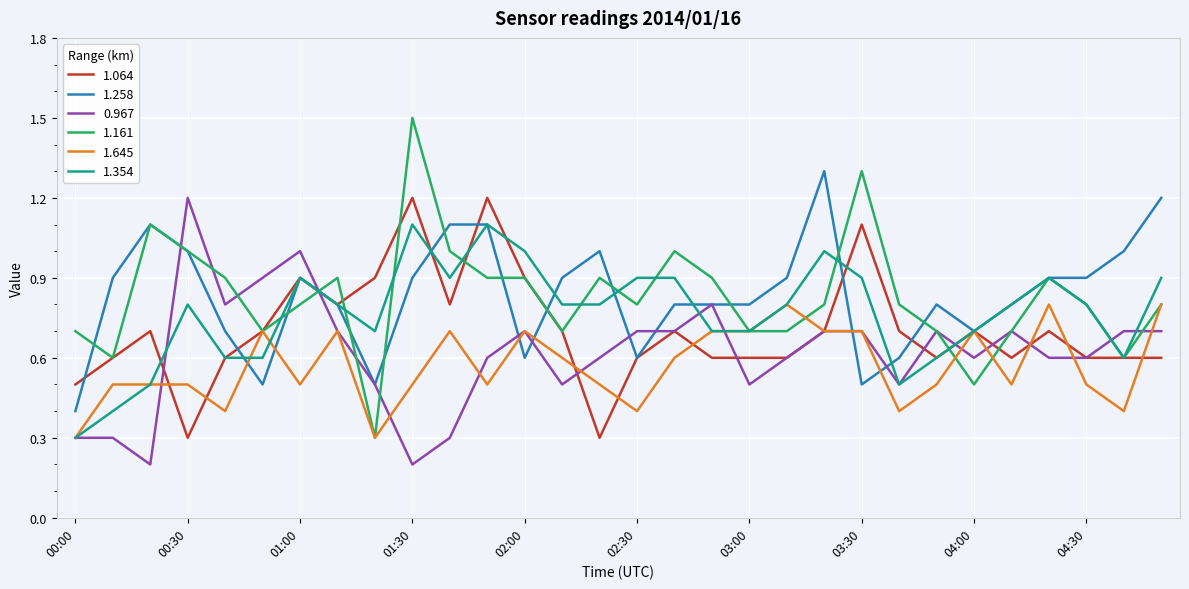

Reading right to left, extract all data points from this chart.

1.064: 0.6	0.6	0.6	0.7	0.6	0.7	0.6	0.7	1.1	0.7	0.6	0.6	0.6	0.7	0.6	0.3	0.7	0.9	1.2	0.8	1.2	0.9	0.8	0.9	0.7	0.6	0.3	0.7	0.6	0.5
1.258: 1.2	1.0	0.9	0.9	0.8	0.7	0.8	0.6	0.5	1.3	0.9	0.8	0.8	0.8	0.6	1.0	0.9	0.6	1.1	1.1	0.9	0.5	0.8	0.9	0.5	0.7	1.0	1.1	0.9	0.4
0.967: 0.7	0.7	0.6	0.6	0.7	0.6	0.7	0.5	0.7	0.7	0.6	0.5	0.8	0.7	0.7	0.6	0.5	0.7	0.6	0.3	0.2	0.5	0.7	1.0	0.9	0.8	1.2	0.2	0.3	0.3
1.161: 0.8	0.6	0.8	0.9	0.7	0.5	0.7	0.8	1.3	0.8	0.7	0.7	0.9	1.0	0.8	0.9	0.7	0.9	0.9	1.0	1.5	0.3	0.9	0.8	0.7	0.9	1.0	1.1	0.6	0.7
1.645: 0.8	0.4	0.5	0.8	0.5	0.7	0.5	0.4	0.7	0.7	0.8	0.7	0.7	0.6	0.4	0.5	0.6	0.7	0.5	0.7	0.5	0.3	0.7	0.5	0.7	0.4	0.5	0.5	0.5	0.3
1.354: 0.9	0.6	0.8	0.9	0.8	0.7	0.6	0.5	0.9	1.0	0.8	0.7	0.7	0.9	0.9	0.8	0.8	1.0	1.1	0.9	1.1	0.7	0.8	0.9	0.6	0.6	0.8	0.5	0.4	0.3